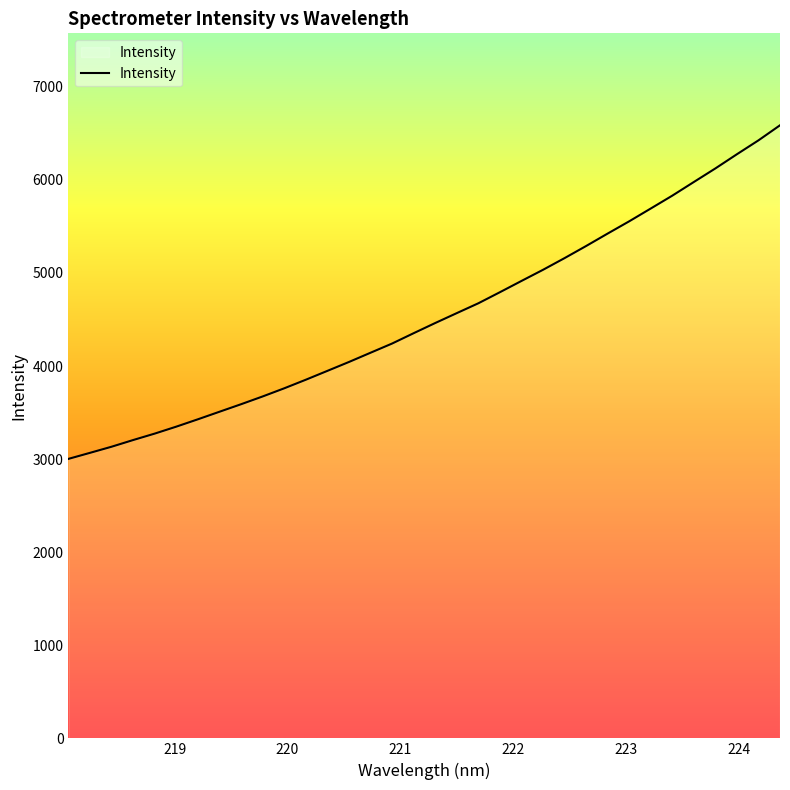

What is the minimum value shown in the chart?

3002.9